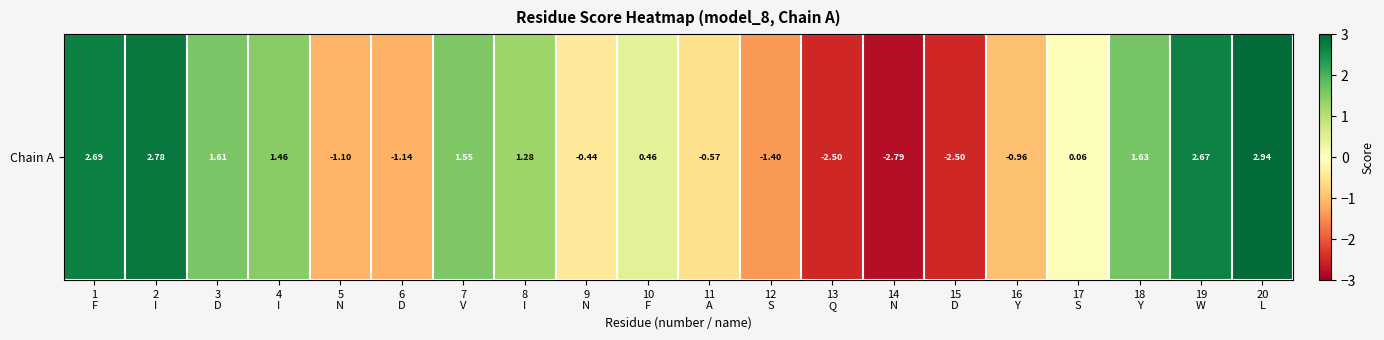

What is the difference between the values at 15
D and 8
I?

3.8